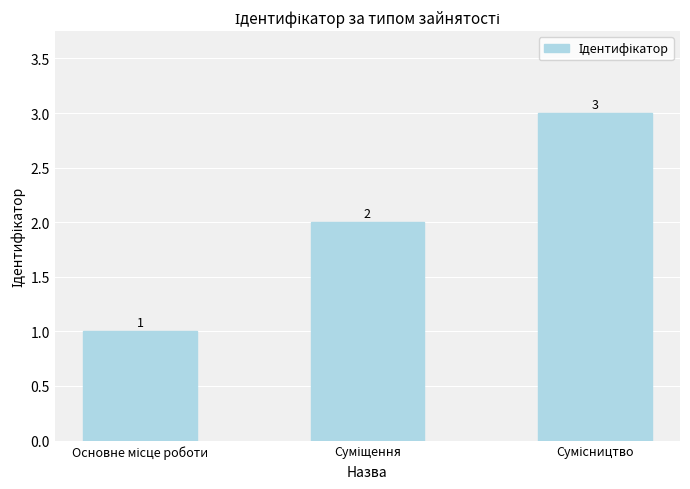

What is the value of the 1st bar from the left?

1